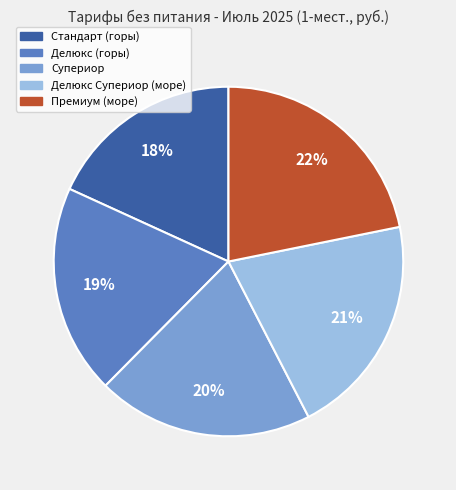

What percentage is the Делюкс Супериор (море) slice, to the nearest percent?

21%